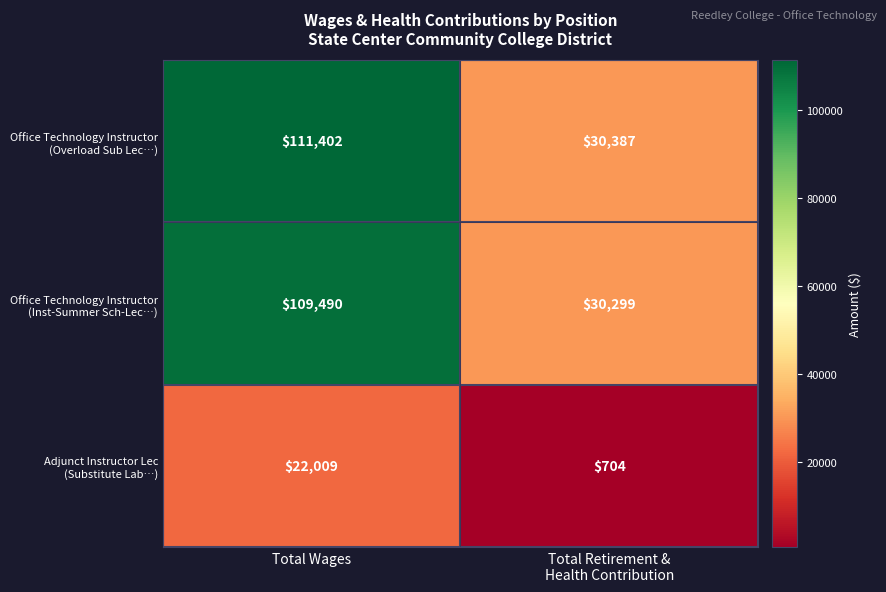

What is the minimum value shown in the chart?

704